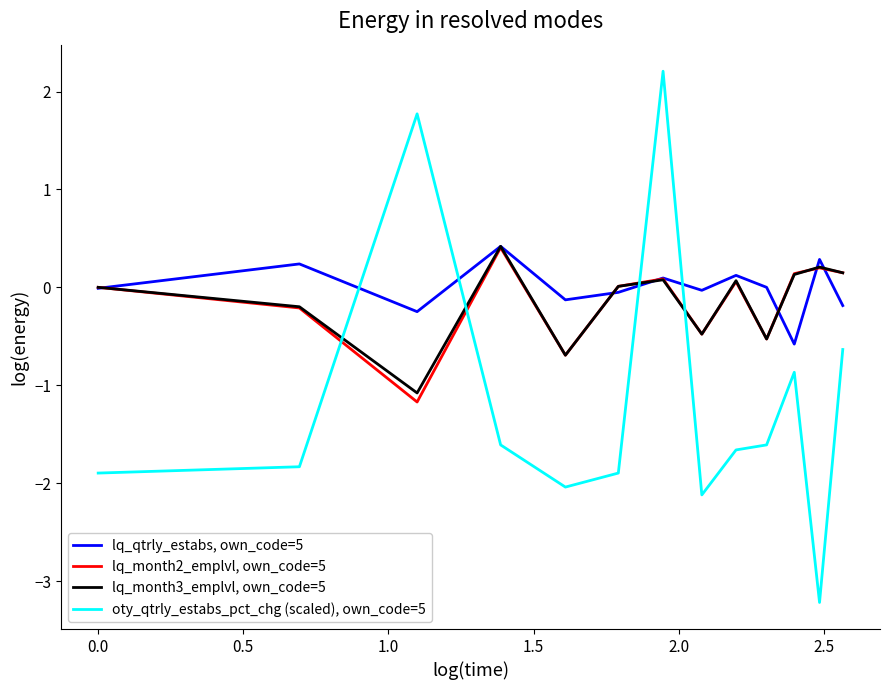

Which series has the widest spread of values?

oty_qtrly_estabs_pct_chg (scaled), own_code=5